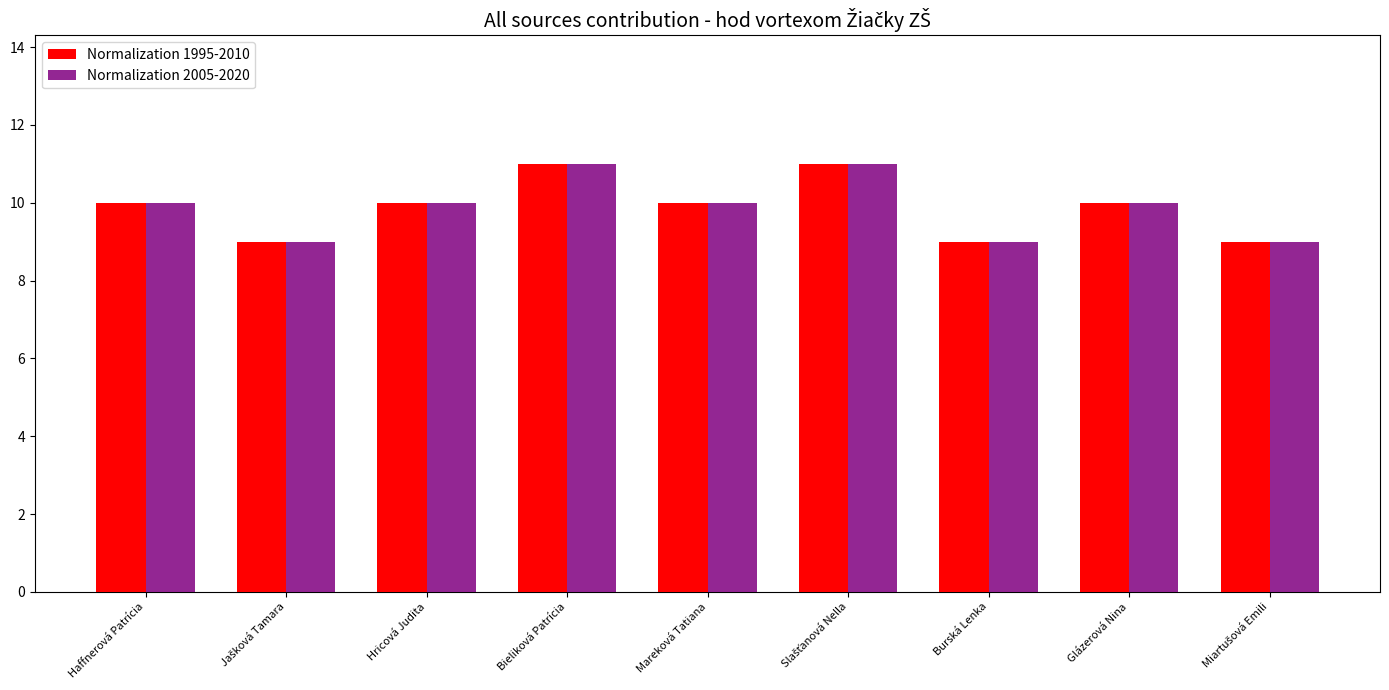

What are all the series names shown in the legend?

Normalization 1995-2010, Normalization 2005-2020